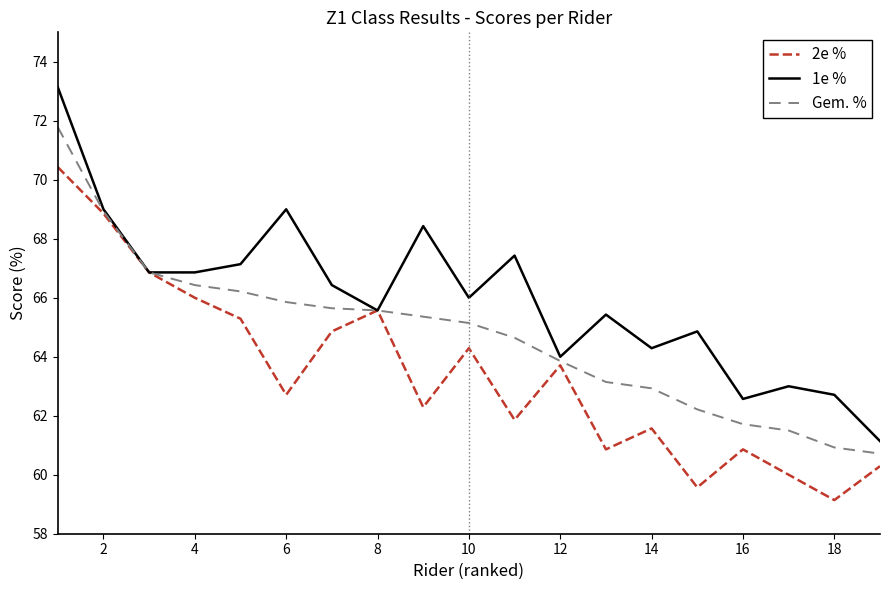

Rank the series by their maximum value, from highest to lowest.

1e %, Gem. %, 2e %